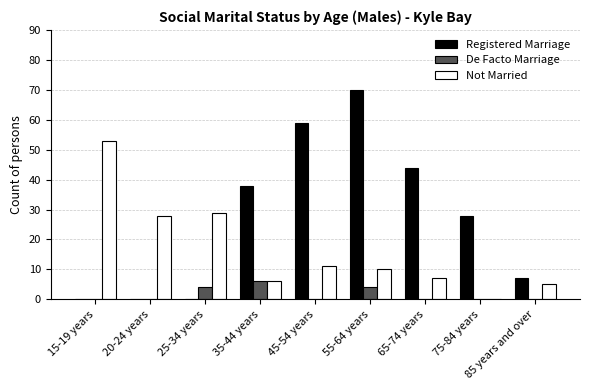

At which label does Registered Marriage reach its peak?

55-64 years